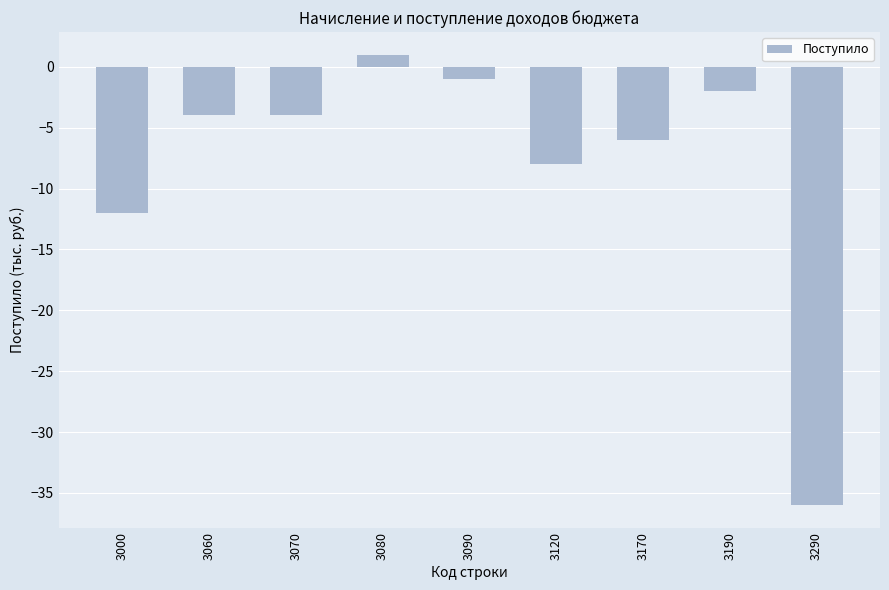

What is the change in value from 3060 to 3090?

+3